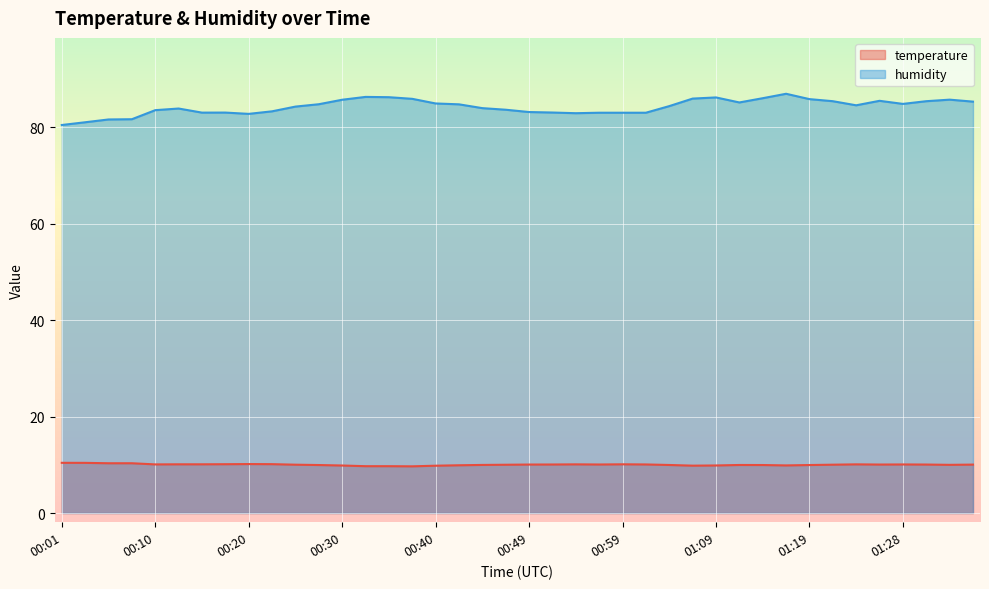

What position from the left is 01:26?

36